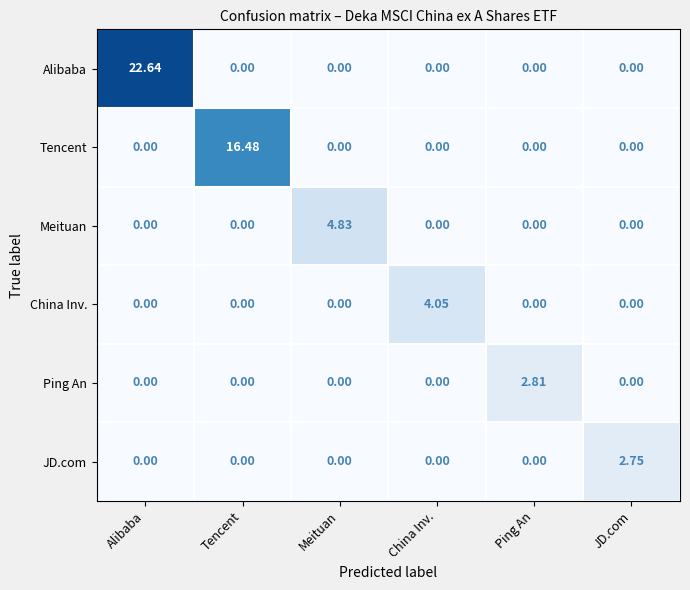

Rank the series by their maximum value, from lowest to highest.

JD.com, Ping An, China Inv., Meituan, Tencent, Alibaba